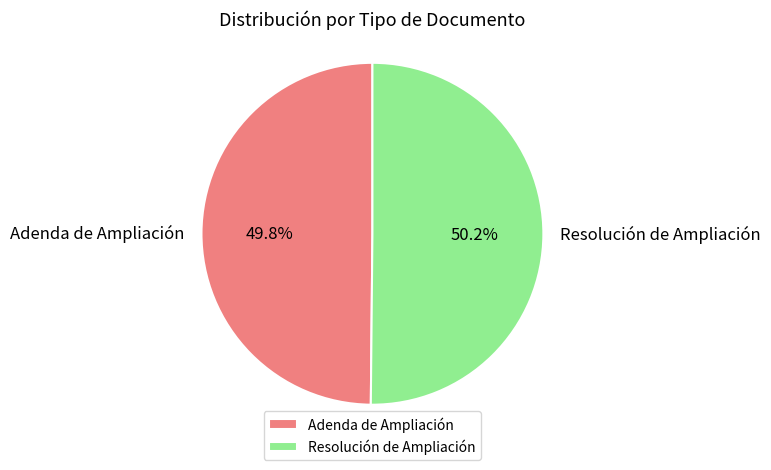

What percentage is NOT represented by Resolución de Ampliación?

49.8%